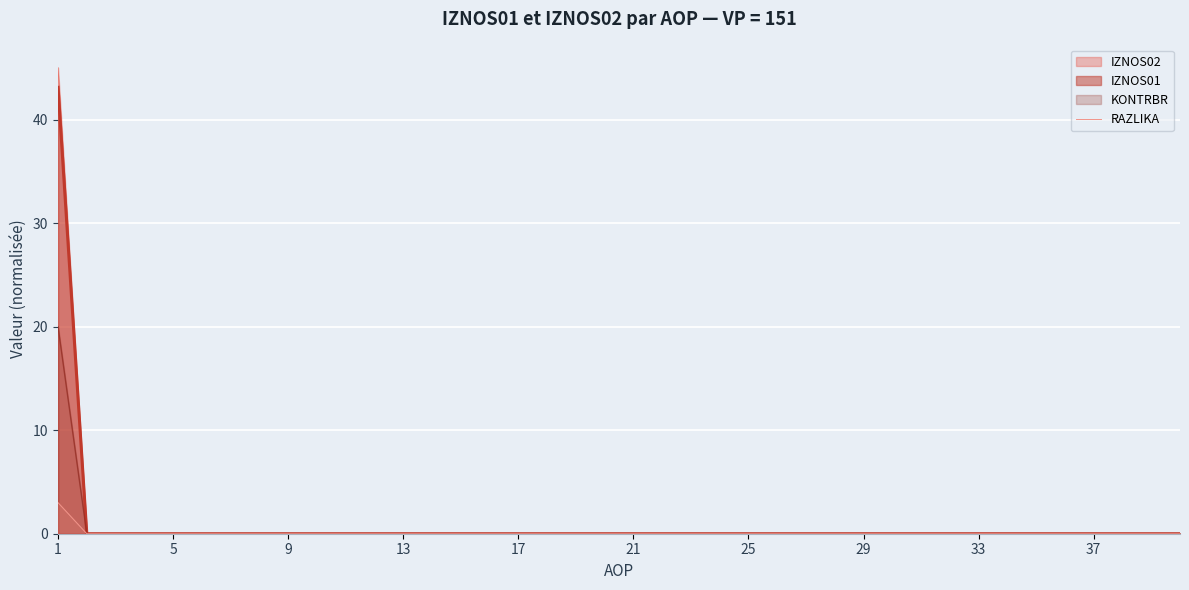

Is it true that IZNOS01 equals -16.9 at 13?

False